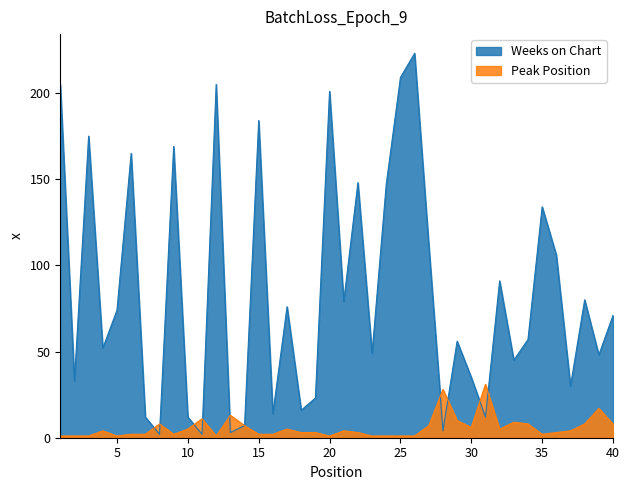

How many times do Peak Position and Weeks on Chart cross each other?

9